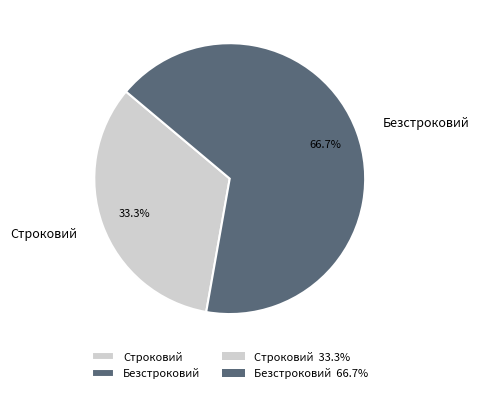

To the nearest percent, what is the difference between the largest and smallest slice percentages?

33%